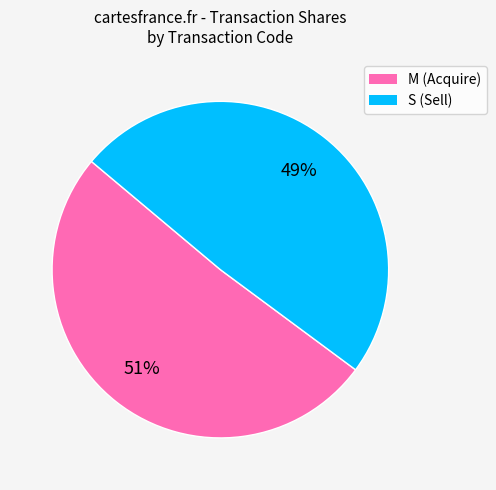

To the nearest percent, what is the difference between the largest and smallest slice percentages?

2%